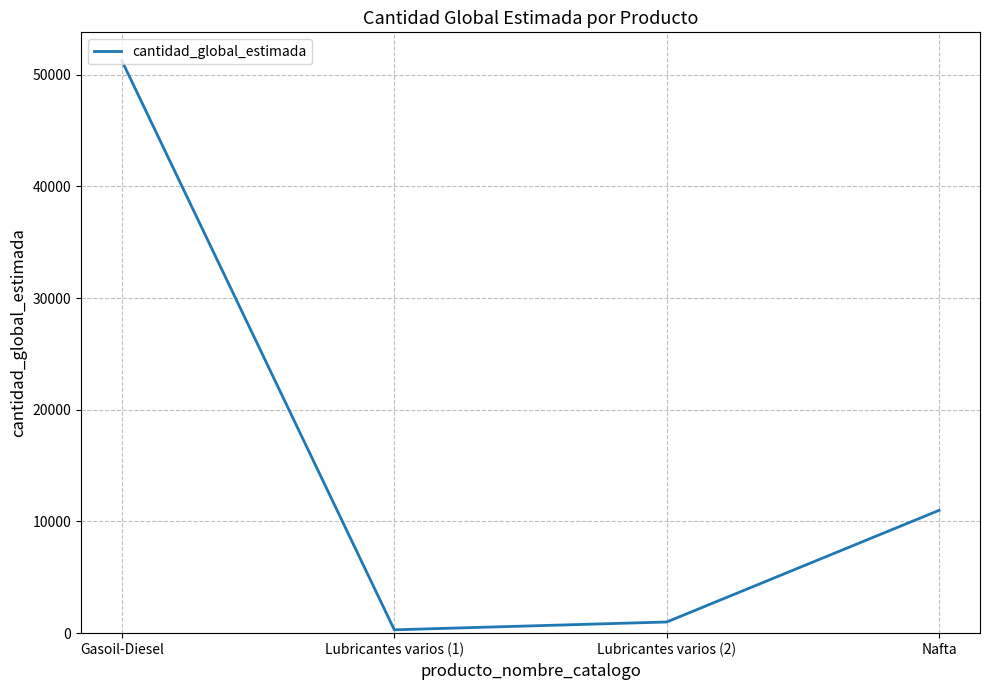

What is the difference between the second highest and second lowest values?

10000